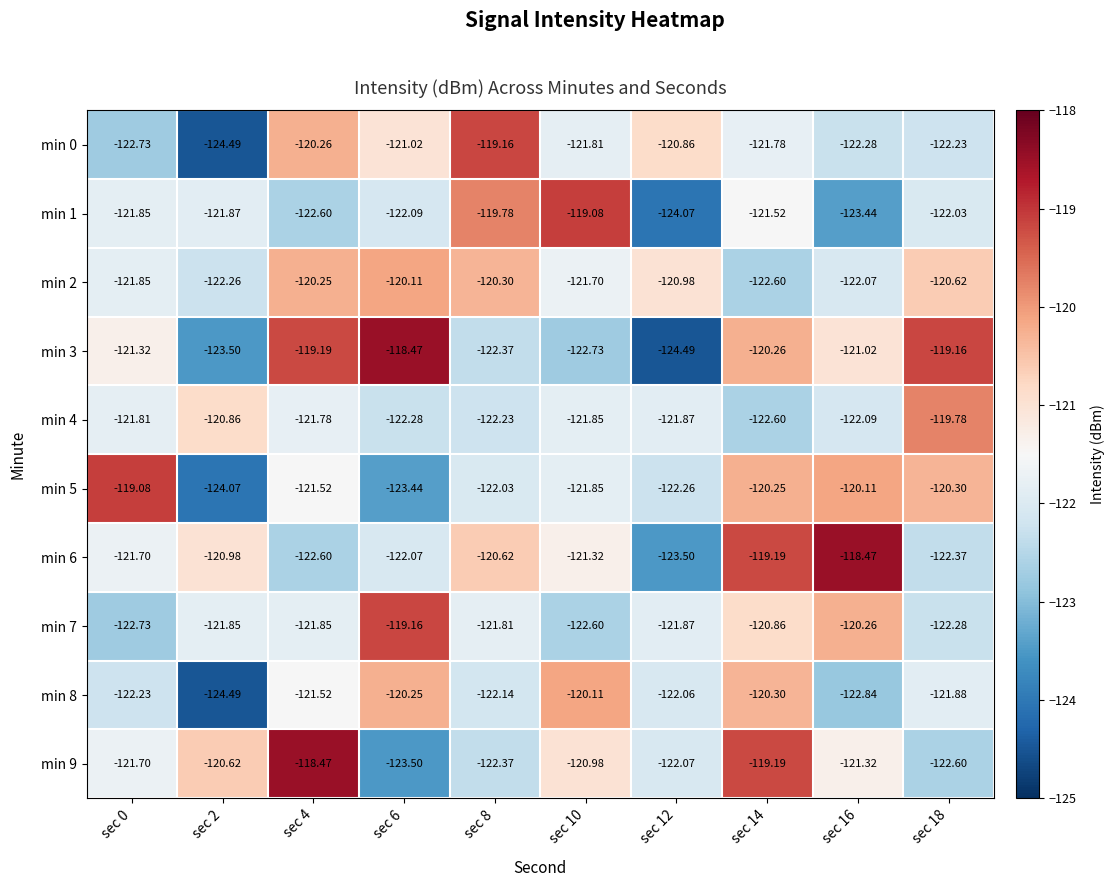

Count the number of data series in this chart.

10